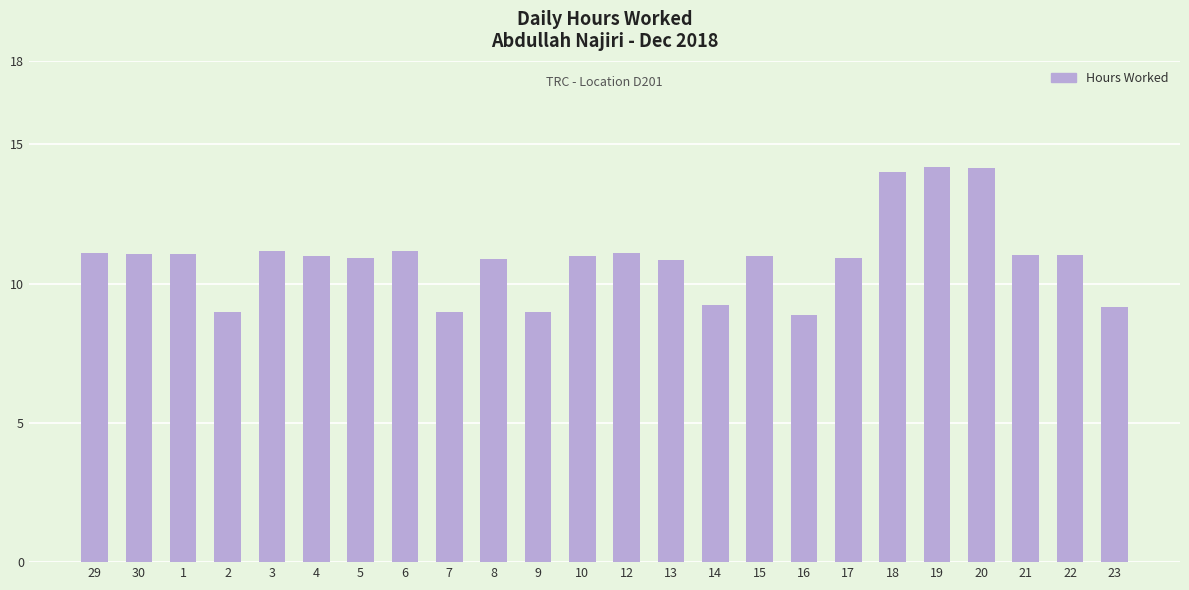

What is the value of the 16th bar from the left?

11.0